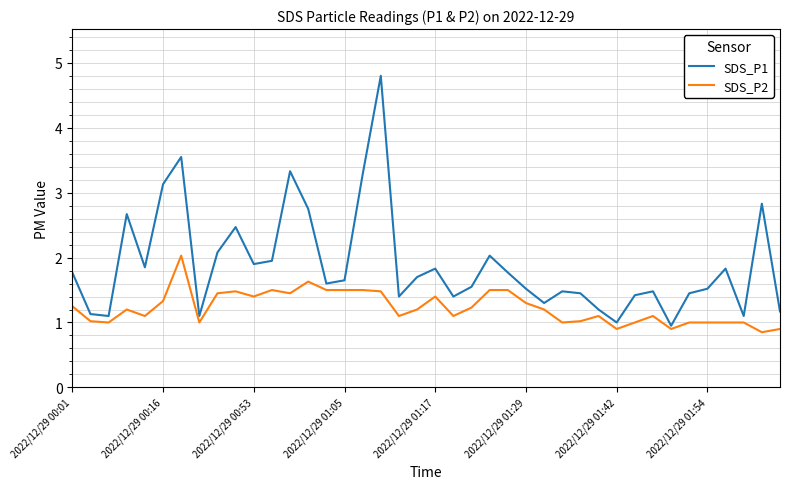

Rank the series by their average value, from highest to lowest.

SDS_P1, SDS_P2